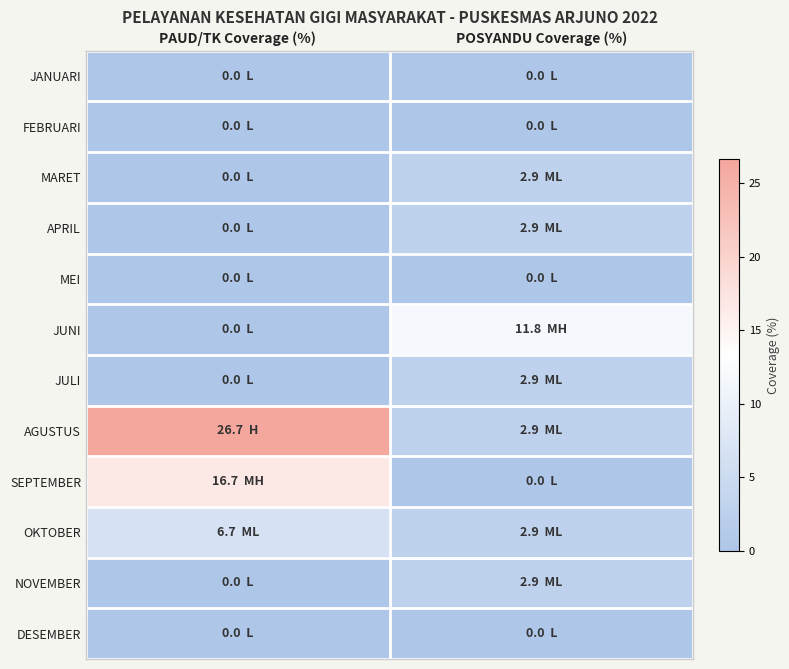

Between POSYANDU Coverage (%) and PAUD/TK Coverage (%), which is larger?

POSYANDU Coverage (%)